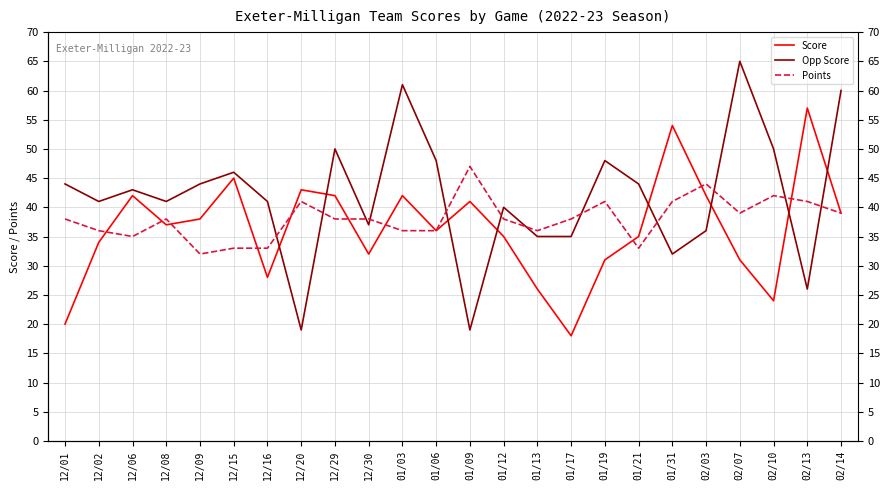

What position from the right is 01/06?

13